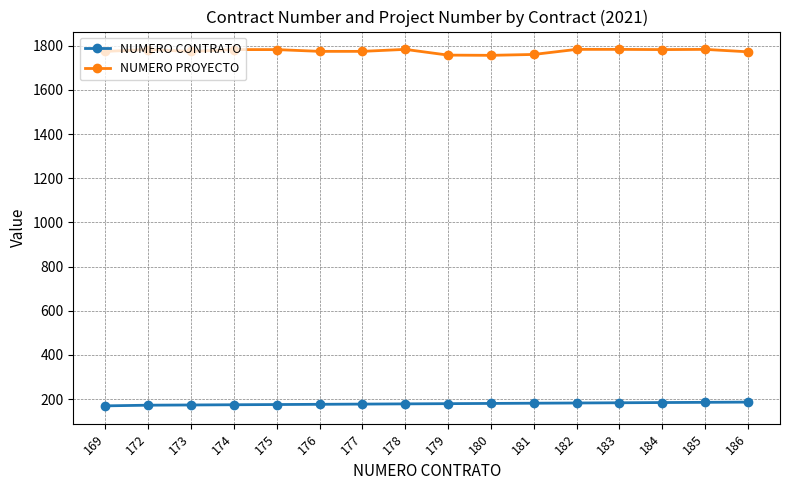

What is the maximum value for NUMERO PROYECTO?

1784